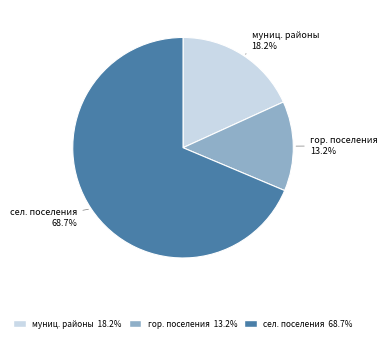

Does any single category account for the majority?

Yes